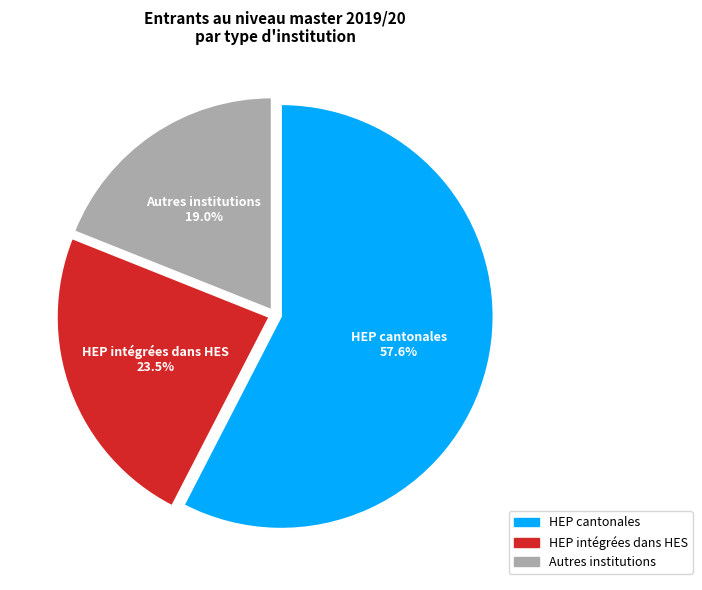

Does HEP cantonales represent more than half of the total?

Yes